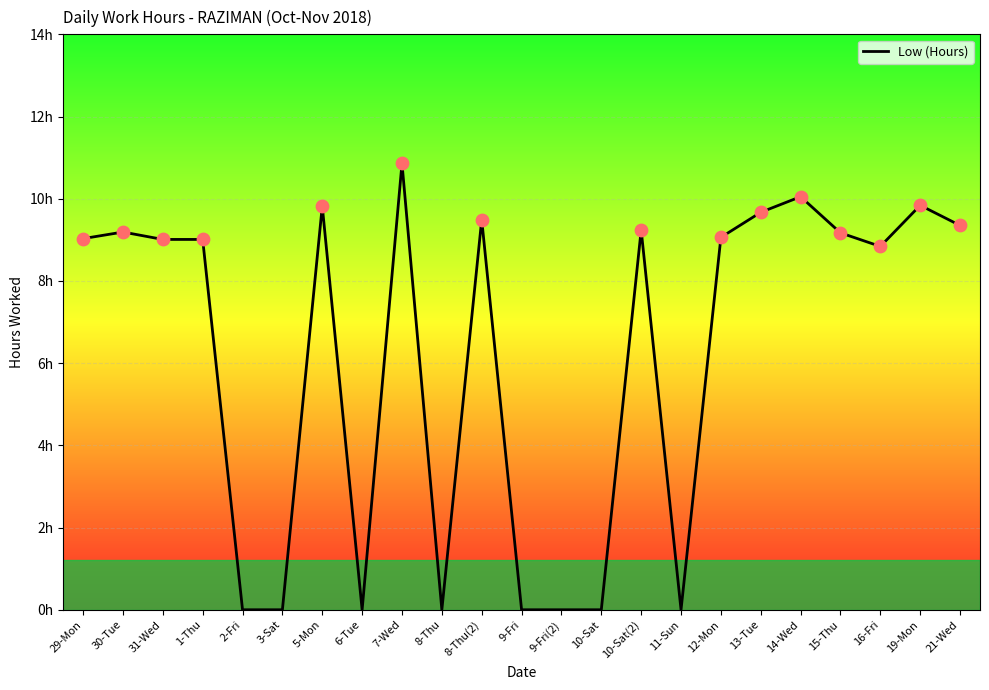

Between 15-Thu and 5-Mon, which is larger?

5-Mon